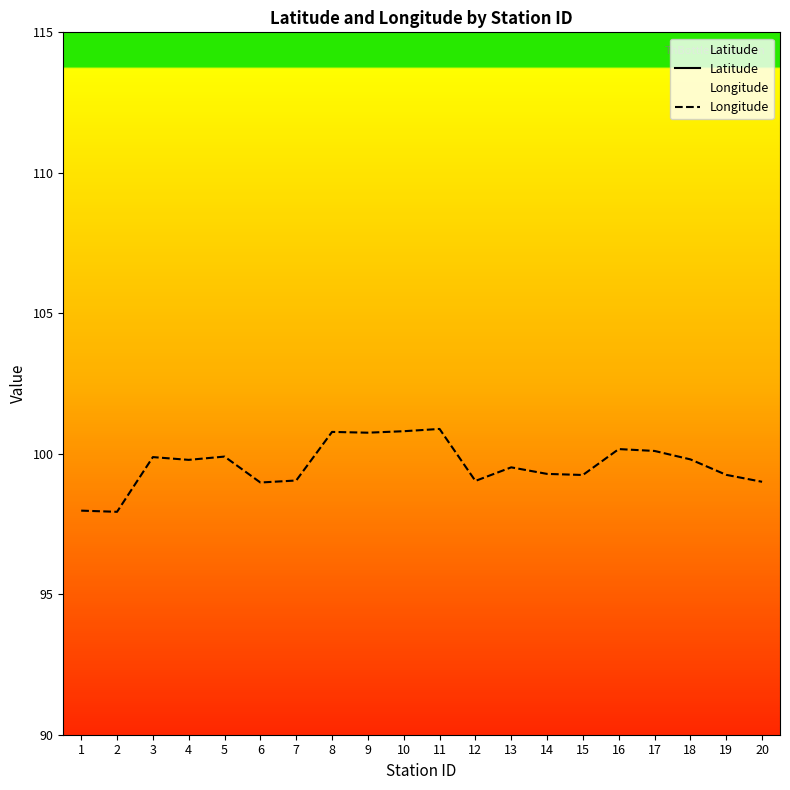

How many data points in Longitude are less than 99?

3